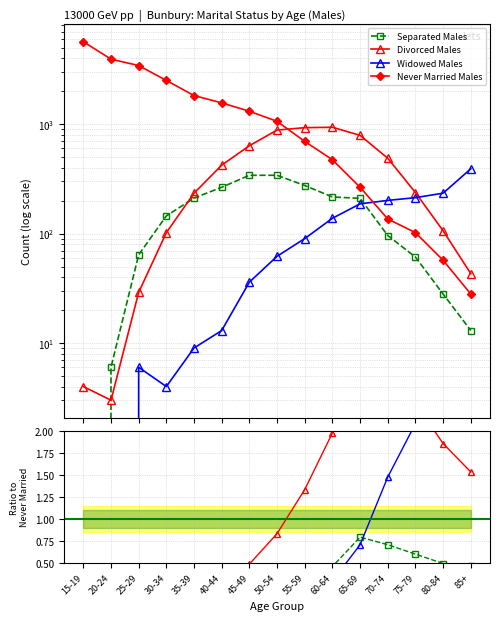

How many data points does each series have?

15